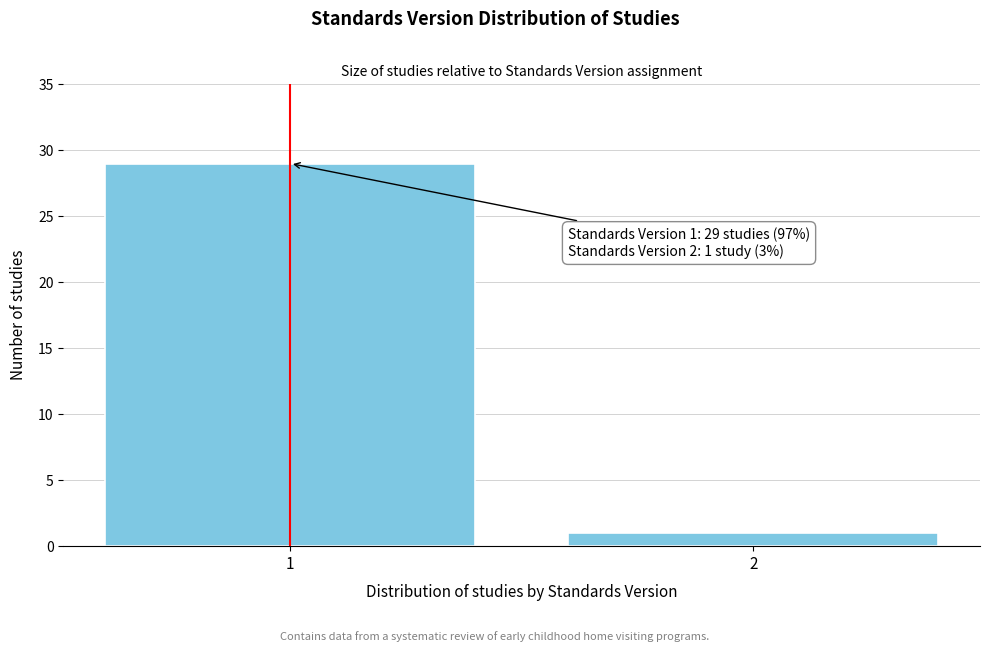

Reading left to right, extract all data points from this chart.

1=29	2=1